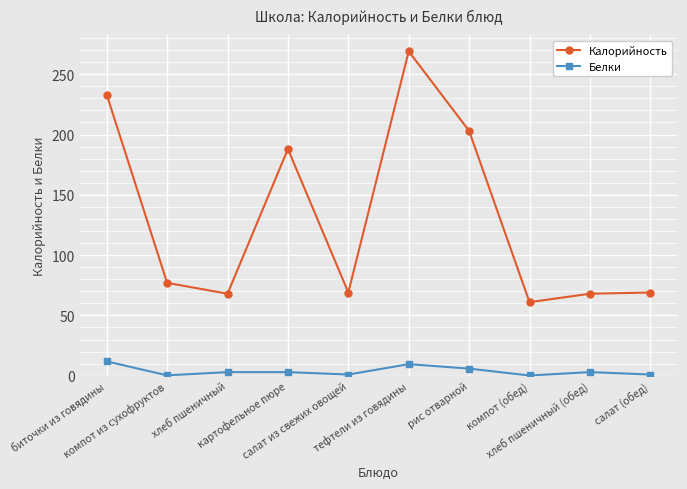

At how many categories does at least one series exceed 132?

4